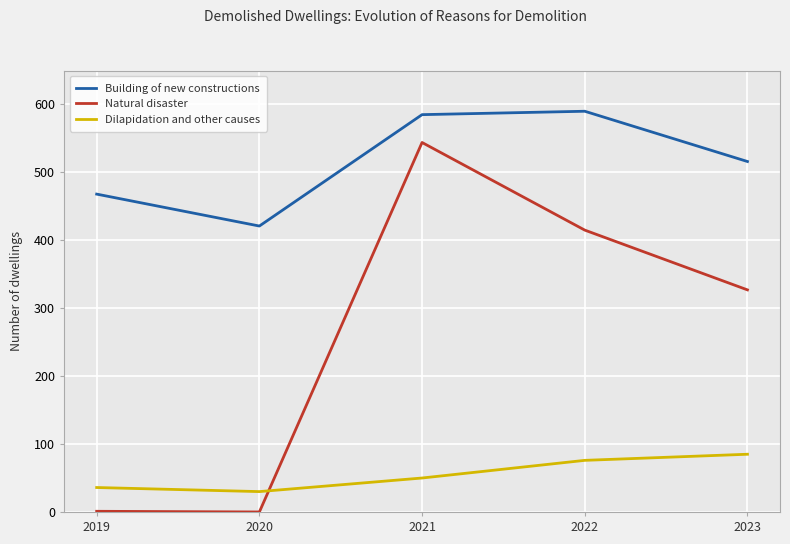

What is the spread (max minus min) of values at 2020?

421